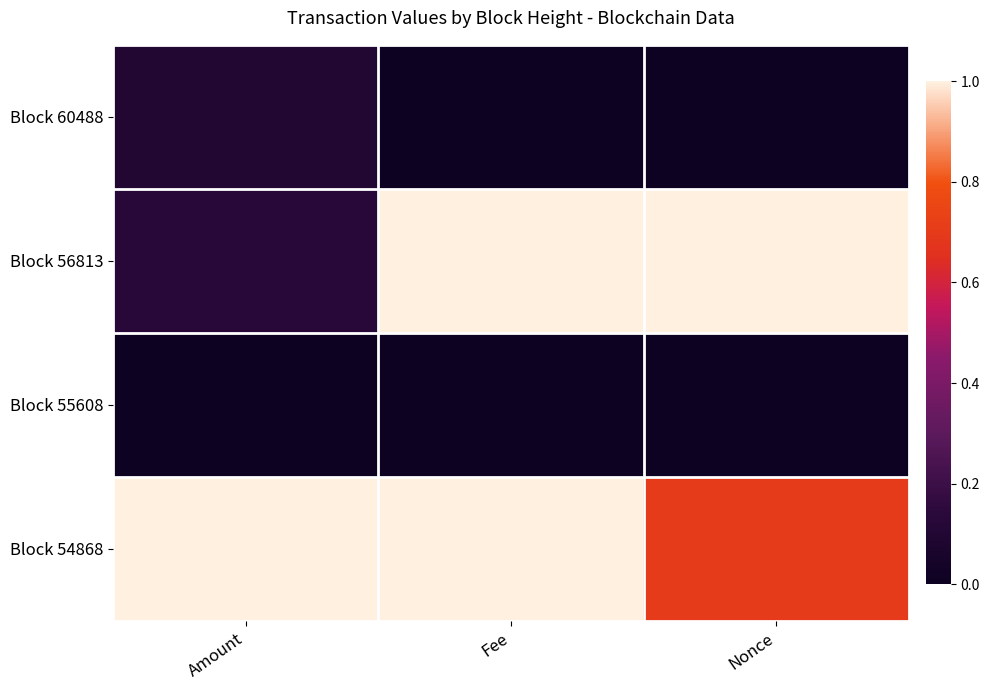

Which category has the highest value across all series?

Fee